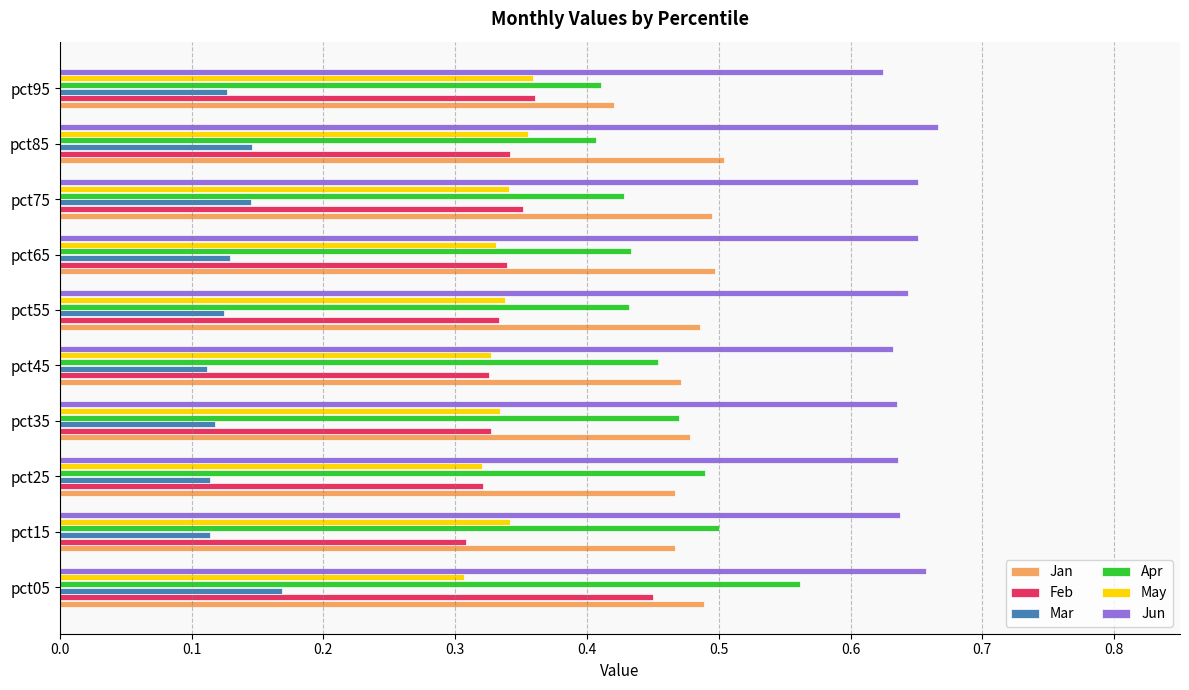

List the series in order of their peak value, highest first.

Jun, Apr, Jan, Feb, May, Mar